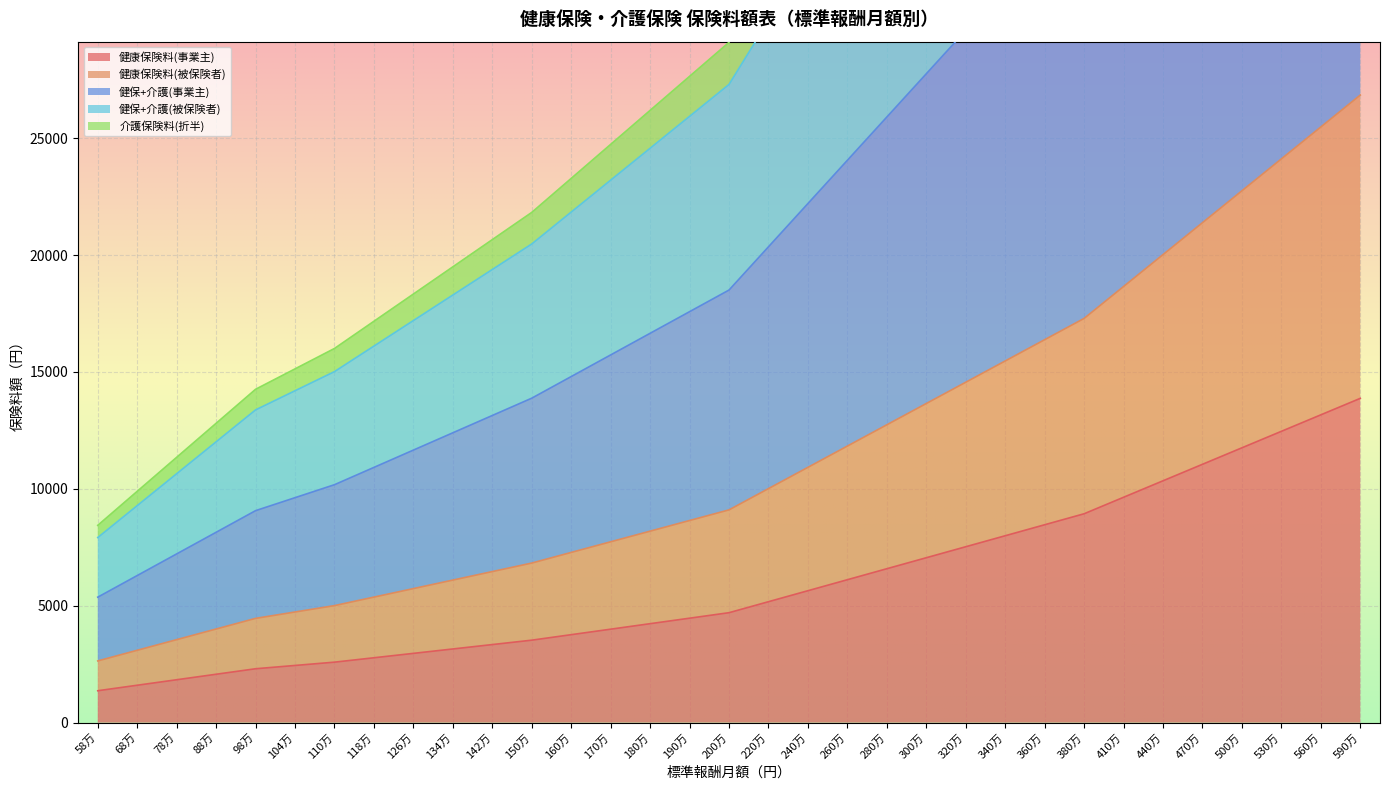

True or false: 健康保険料(事業主) has more than 2 interior local peaks.

False